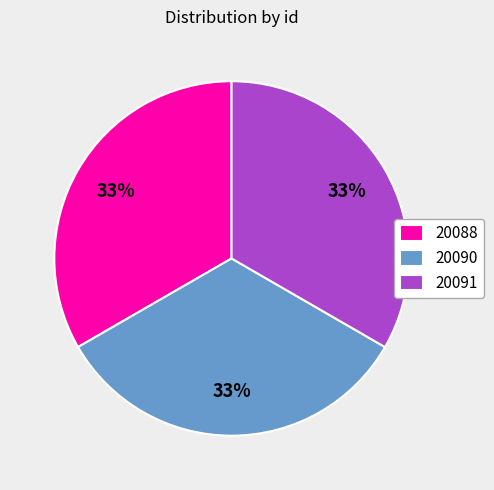

Approximately how many times larger is the value at 20090 compared to 20088?

1.0